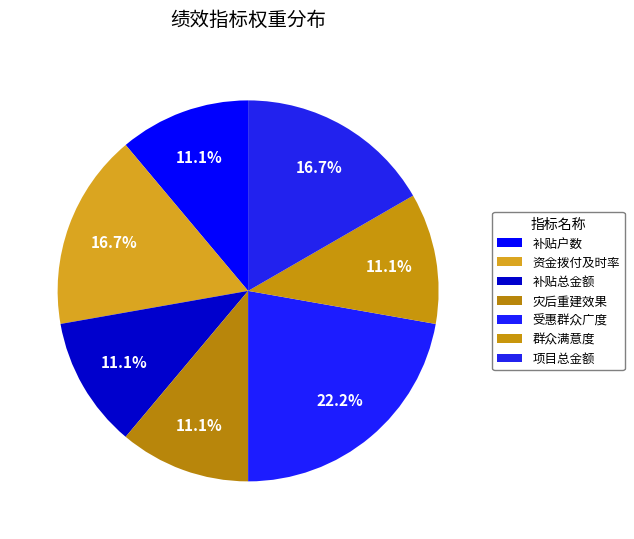

Is 灾后重建效果 the majority of the pie?

No